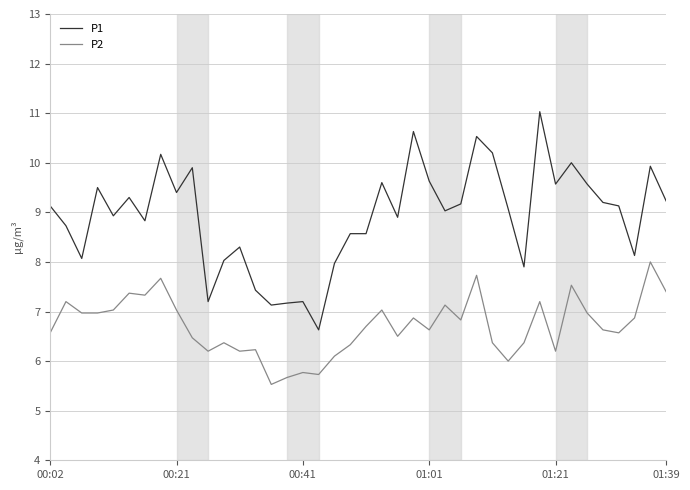

Which series has the largest total across all categories?

P1